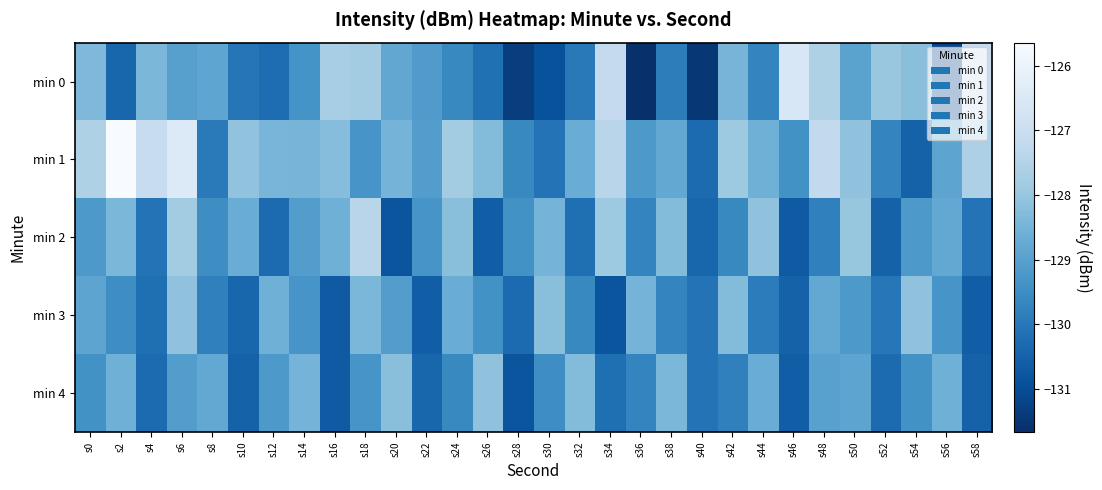

At which category is the sum across all series the highest?

s6